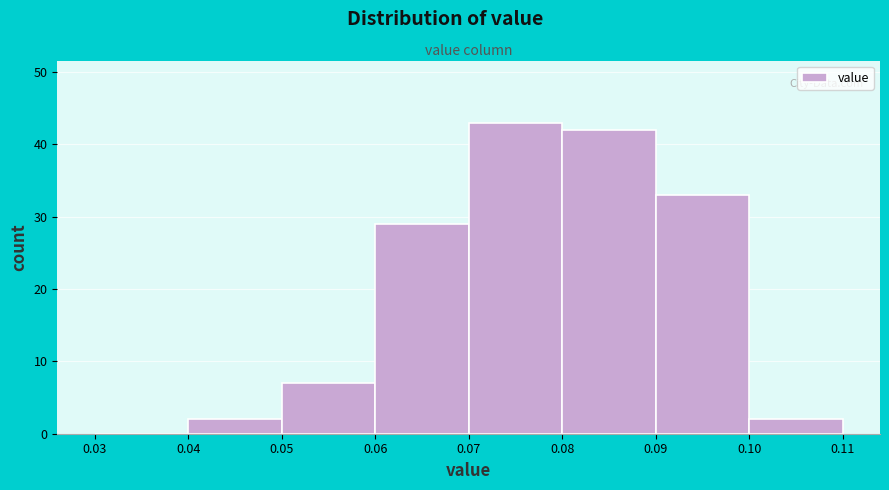

Reading left to right, transcribe this chart: for each bar, give the range it covers on the x-axis and its height. The values are not printed on the chart, so give them approximately, as read against the axis.

0.03 to 0.04: 0
0.04 to 0.05: 2
0.05 to 0.06: 7
0.06 to 0.07: 29
0.07 to 0.08: 43
0.08 to 0.09: 42
0.09 to 0.10: 33
0.10 to 0.11: 2